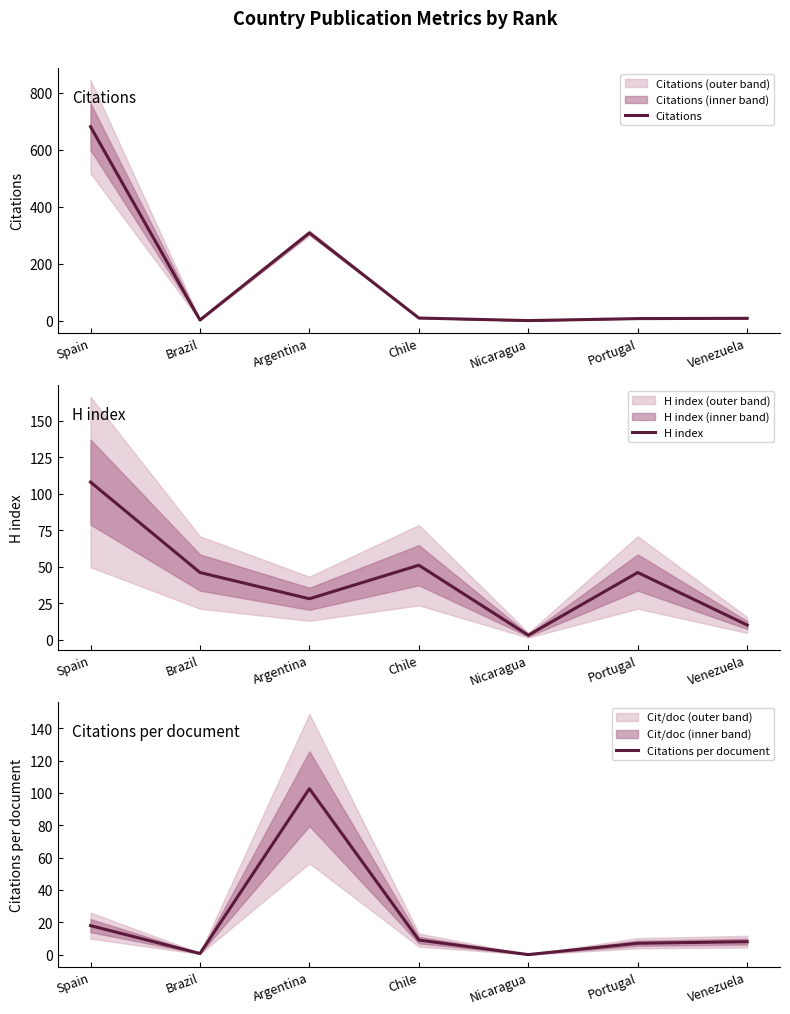

Rank the series by their average value, from highest to lowest.

Citations, H index, Citations per document